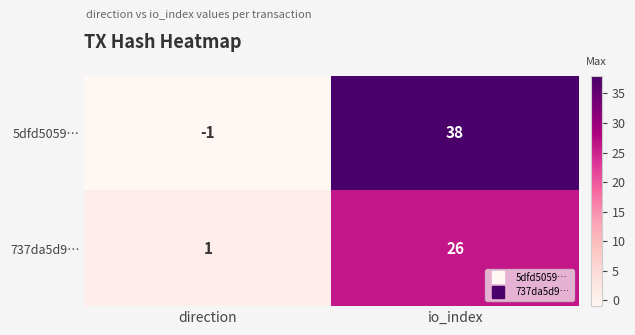

Count the number of data series in this chart.

2